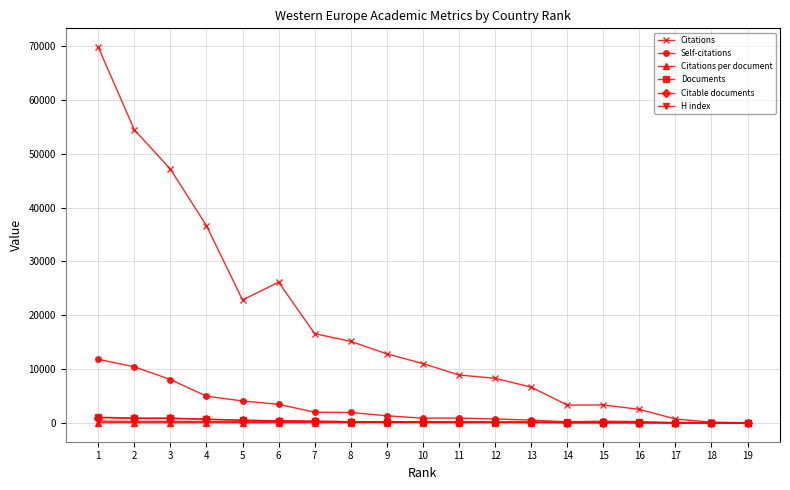

What is the spread (max minus min) of values at 8?

15081.4